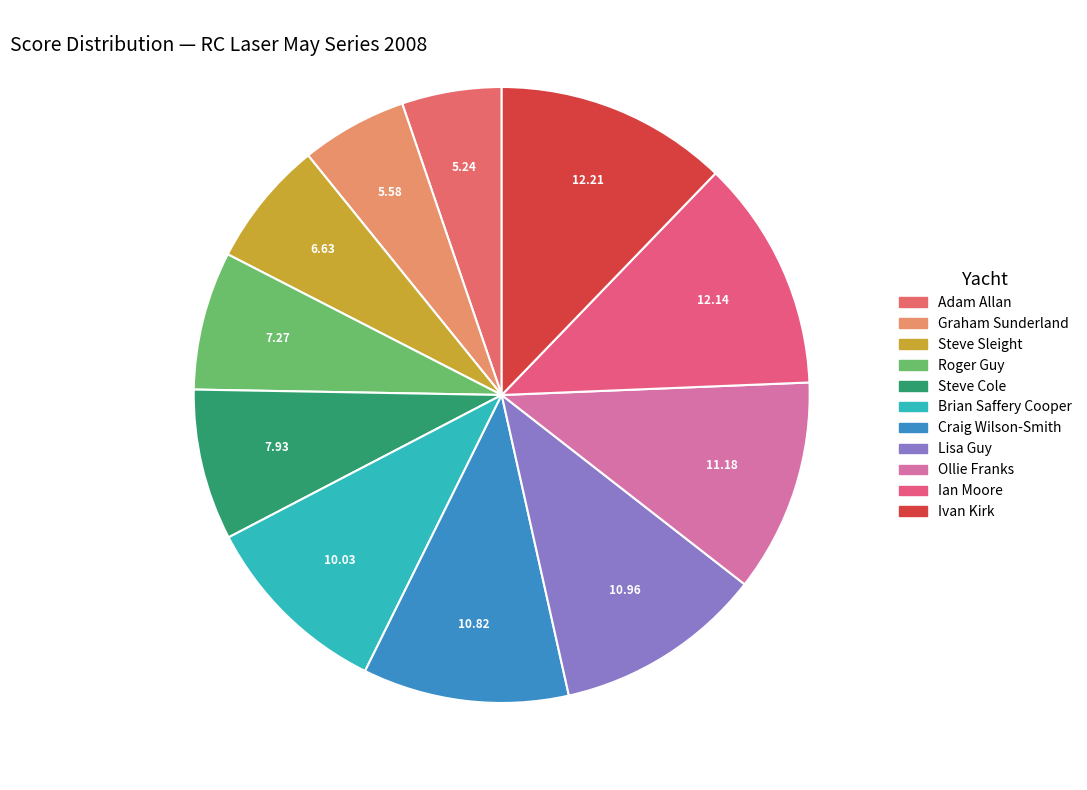

How many slices are in this pie chart?

11